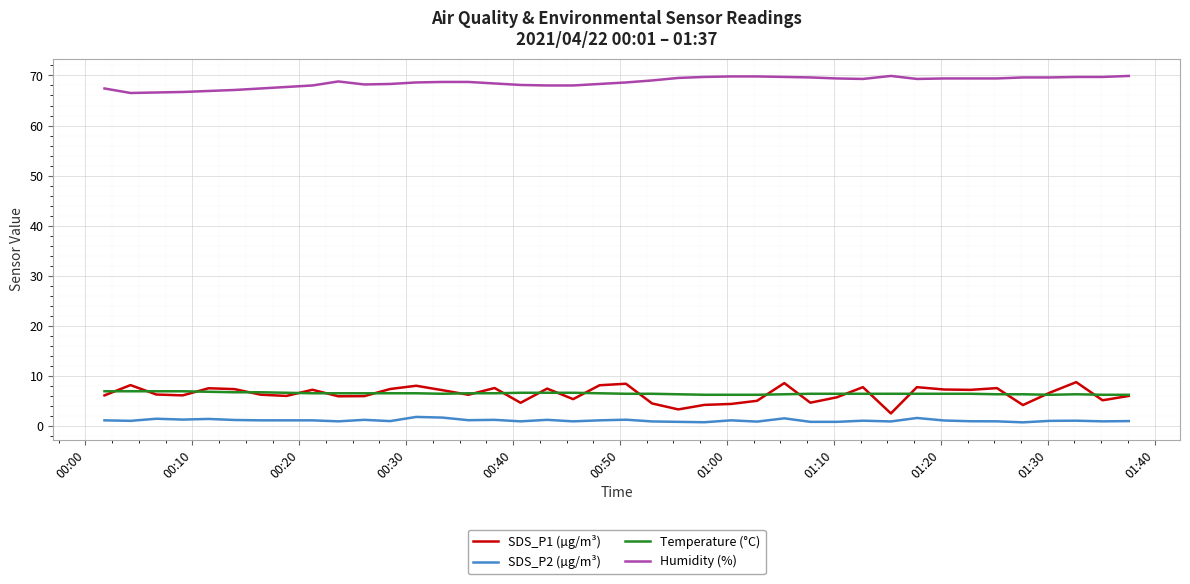

What are all the series names shown in the legend?

SDS_P1 (µg/m³), SDS_P2 (µg/m³), Temperature (°C), Humidity (%)